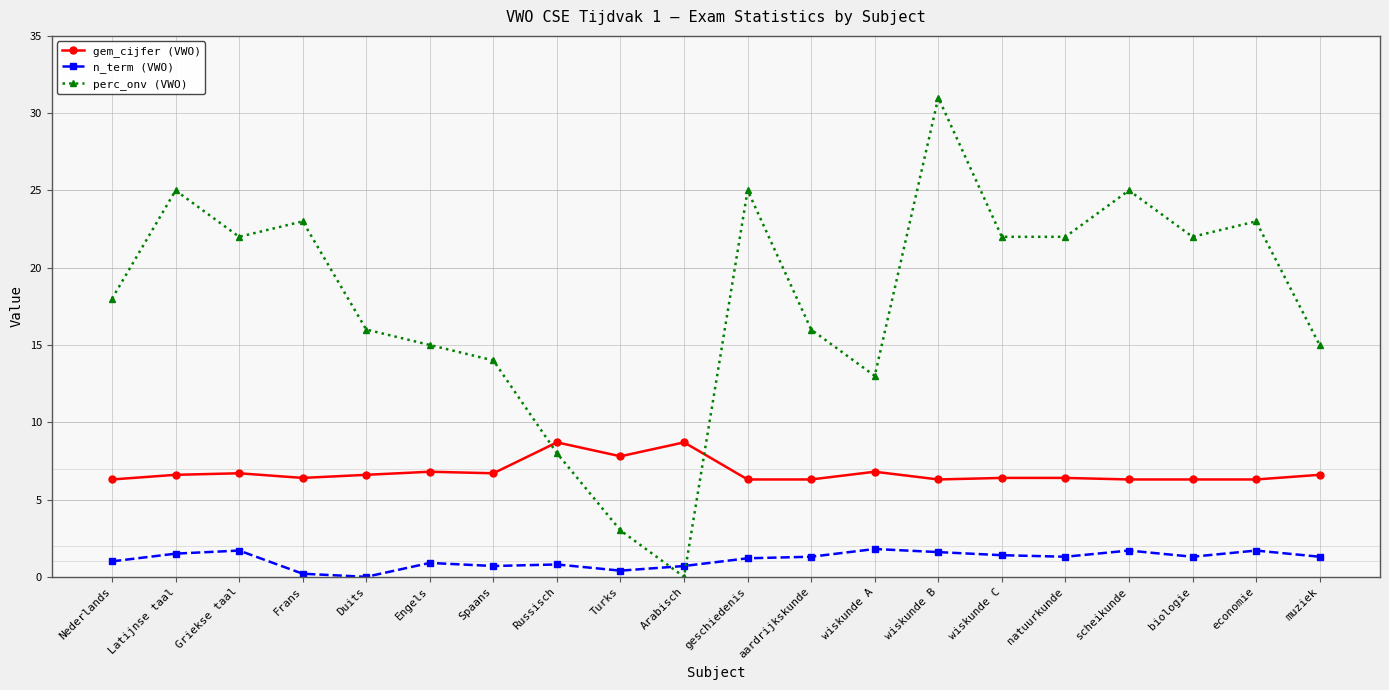

True or false: perc_onv (VWO) has more than 0 interior local peaks.

True